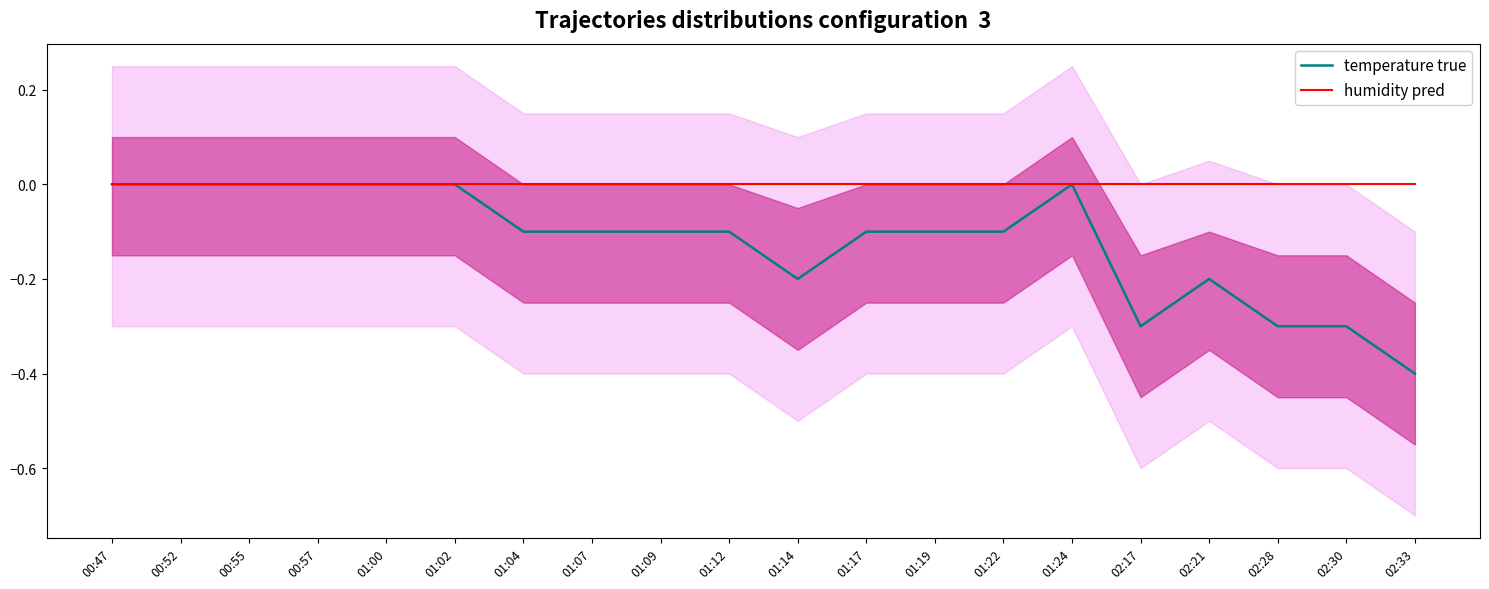

What is the difference between the maximum and minimum values in the temperature true series?

0.4